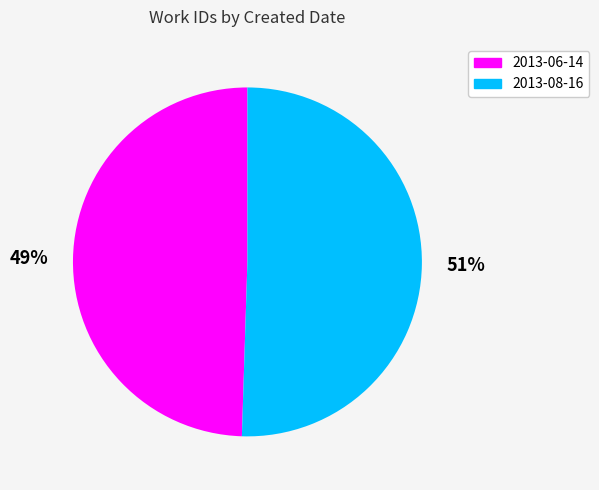

What is the largest slice in the pie chart?

2013-08-16